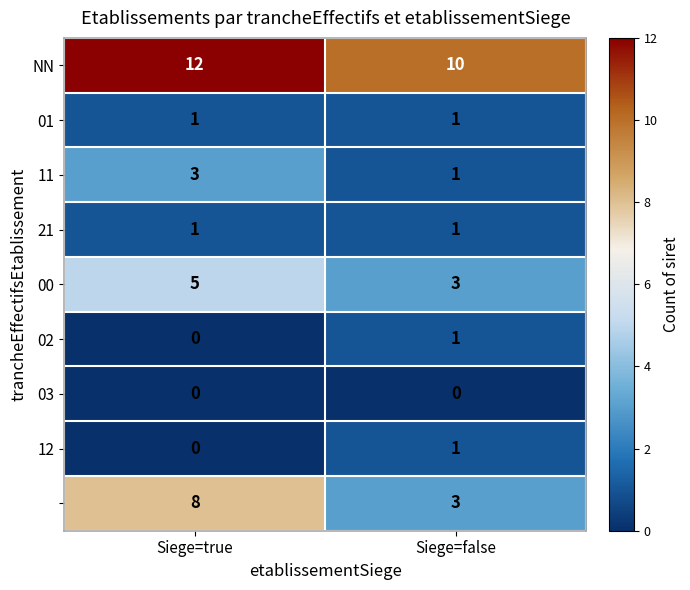

What is the total value across all series at Siege=true?

30